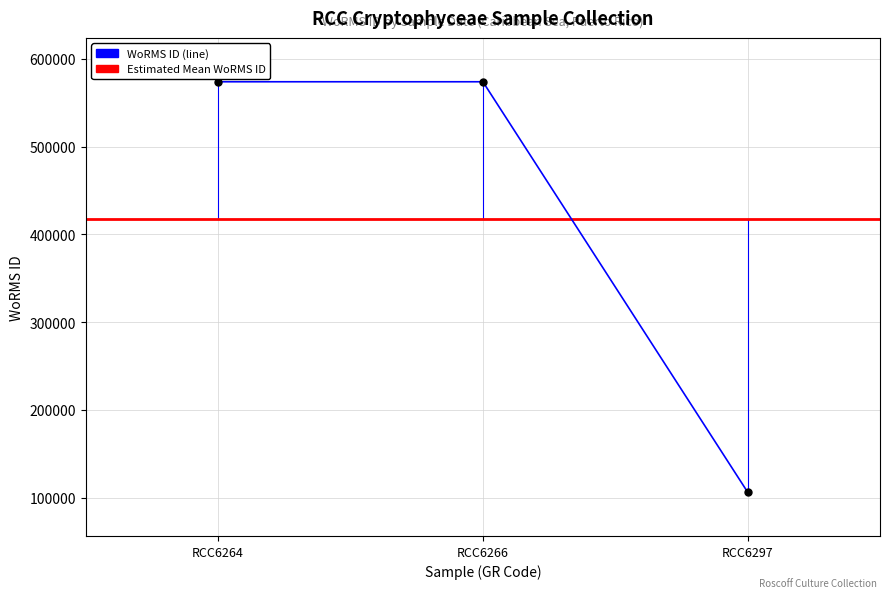

What position from the left is 2015-12-24 (RCC6297)?

3